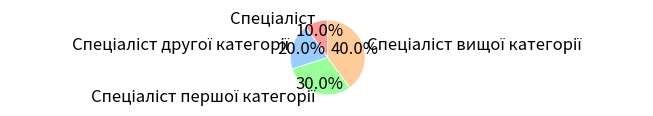

Does any single category account for the majority?

No